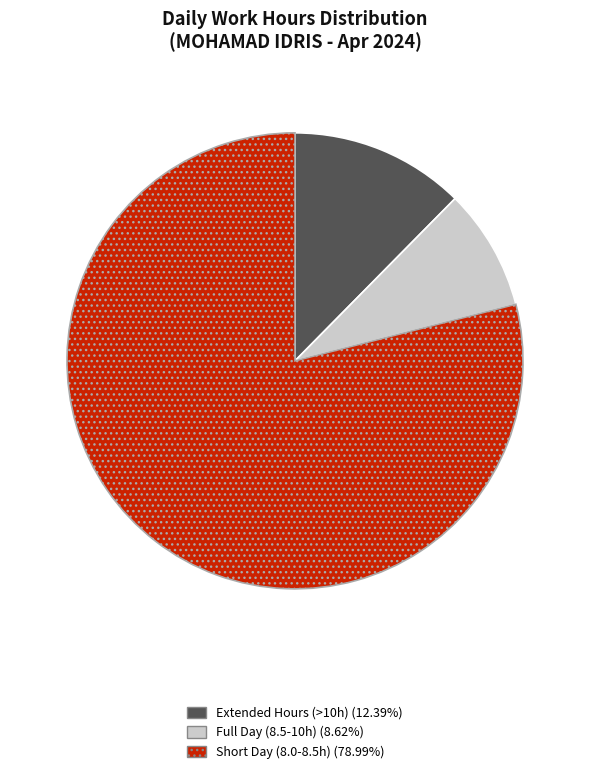

Is there a majority slice in this chart?

Yes